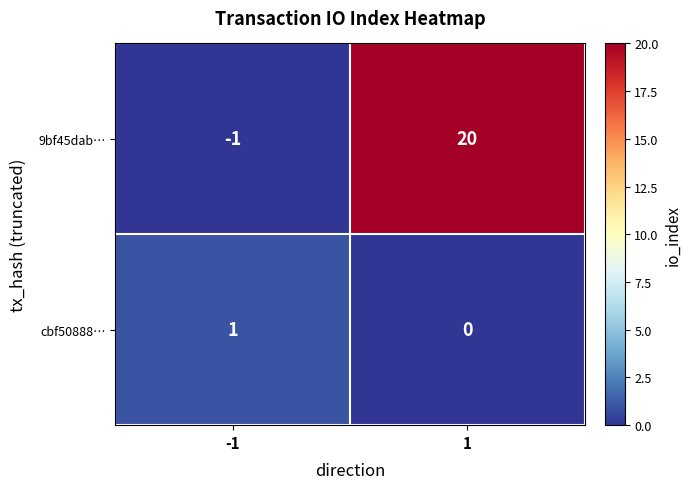

Which series has the widest spread of values?

9bf45dab…